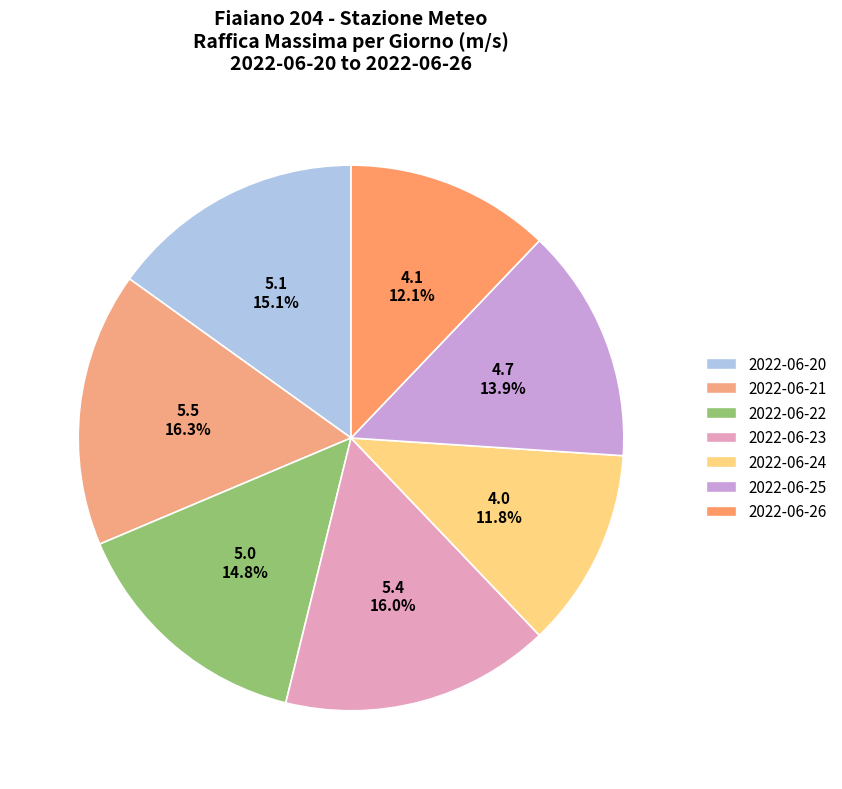

What is the smallest slice in the pie chart?

2022-06-24